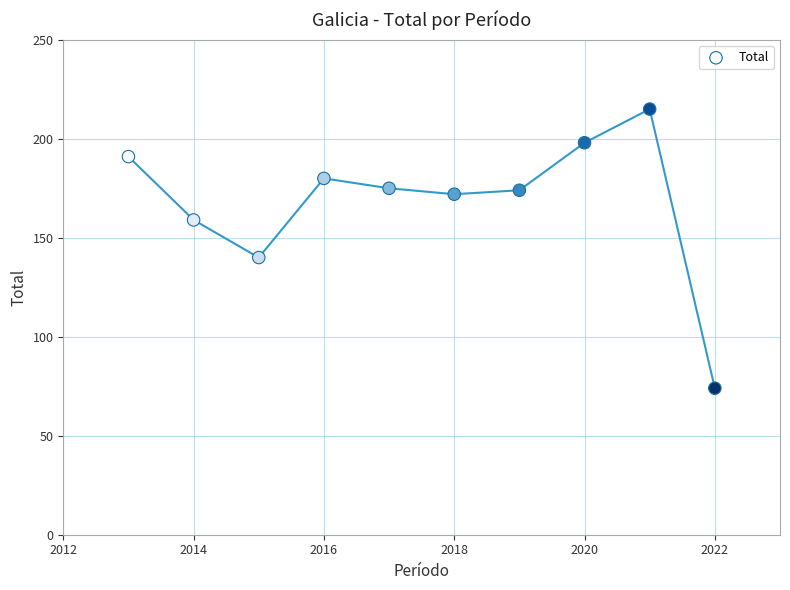

What Y value in the scatter plot is closest to 144?

140